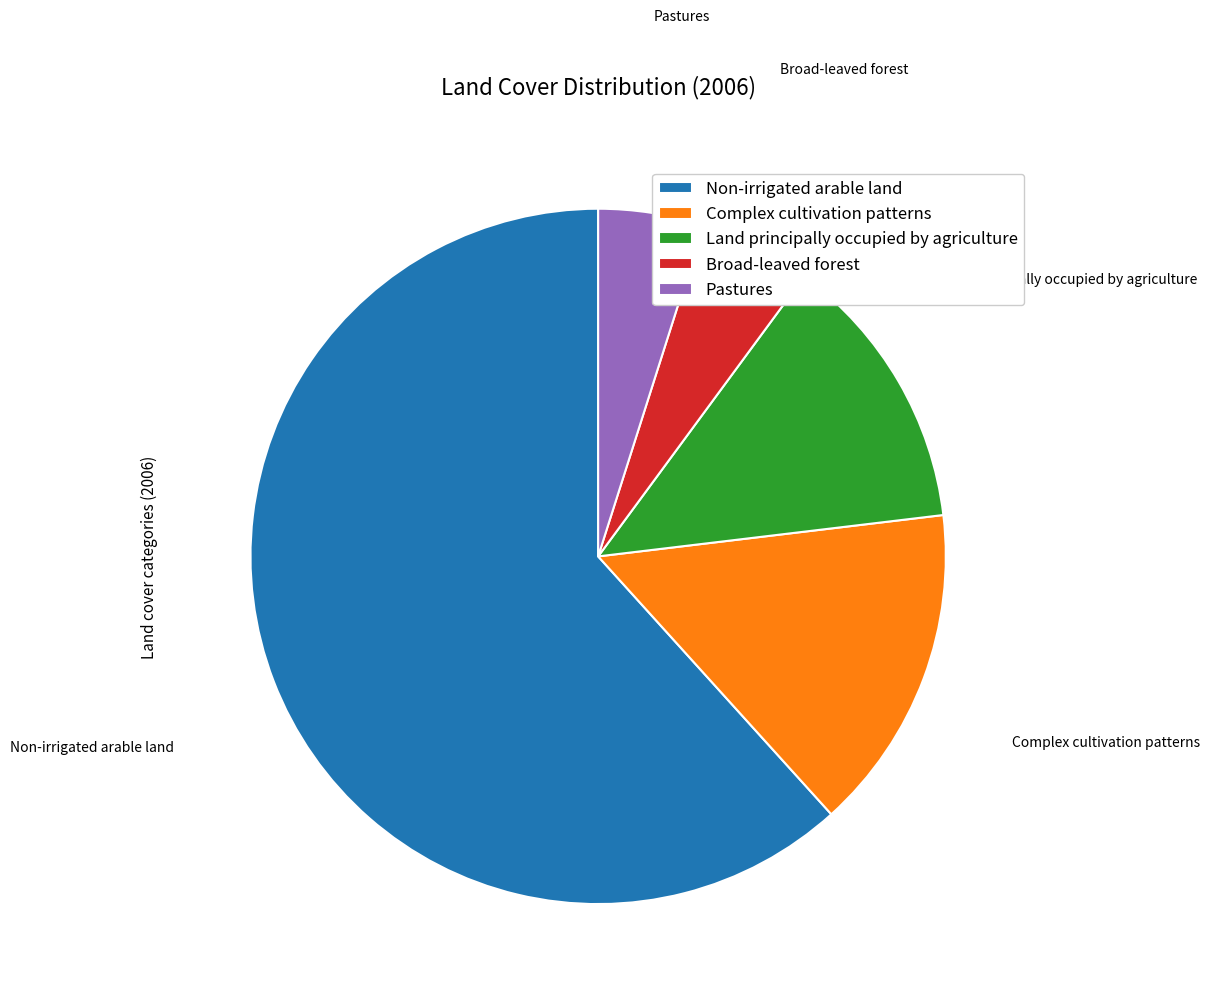

Count the number of slices in the pie.

5